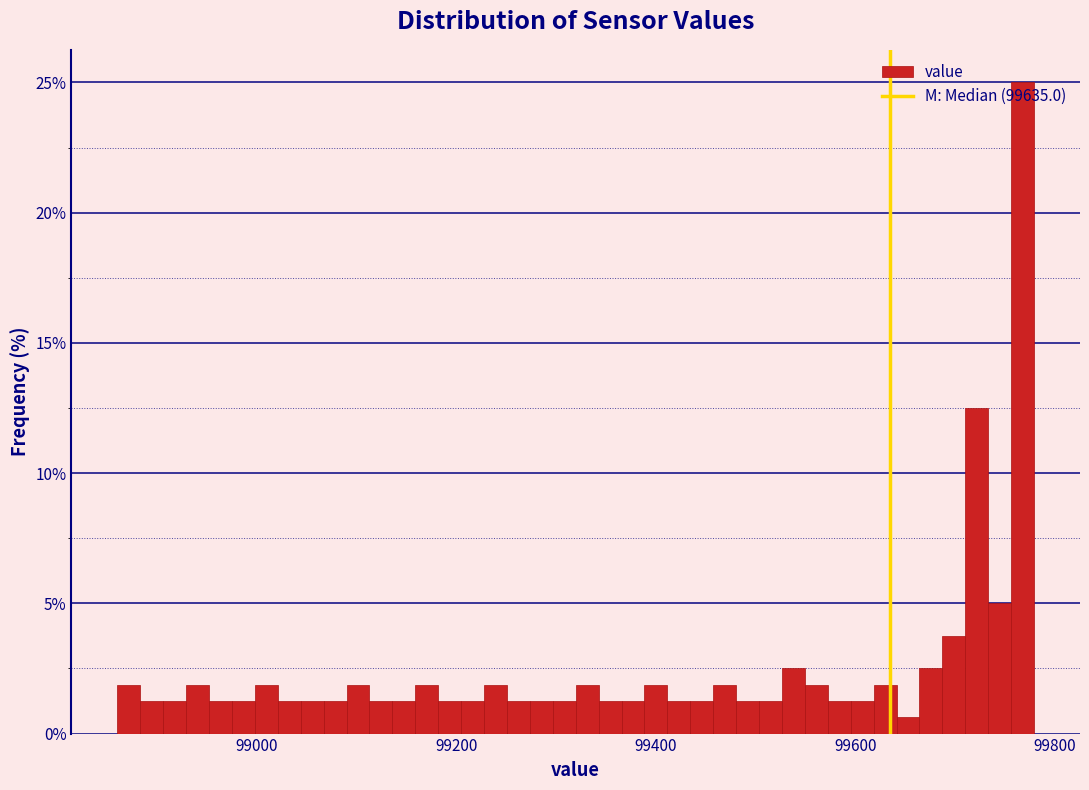

Around what value on the x-axis is the tallest bar? Give the approximate position of its centre, as read against the axis.

99760